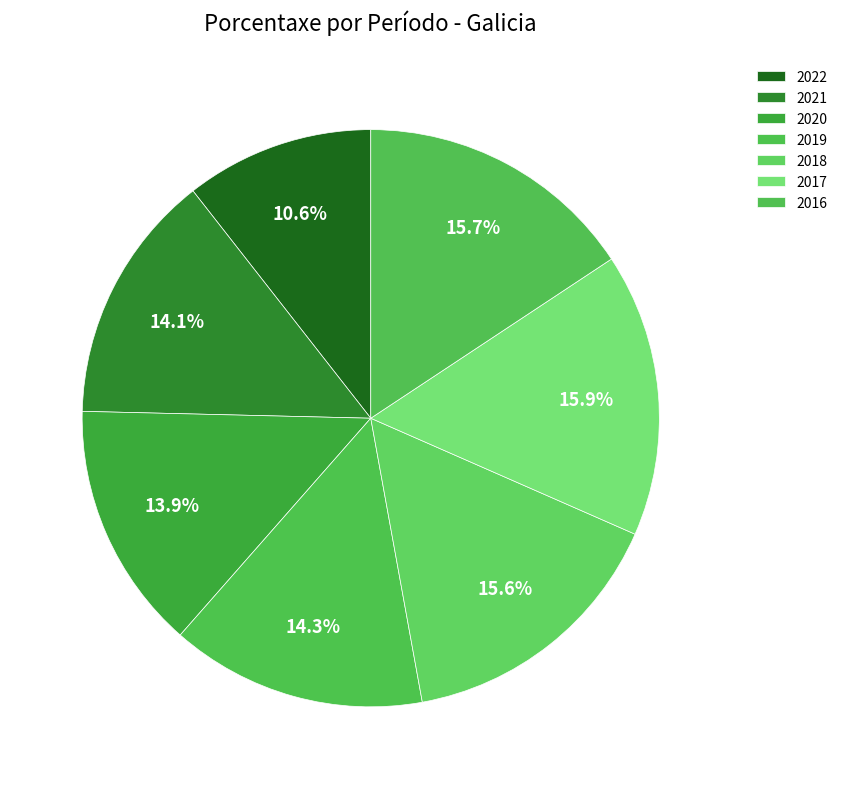

What percentage do 2019 and 2017 together represent?

30.2%